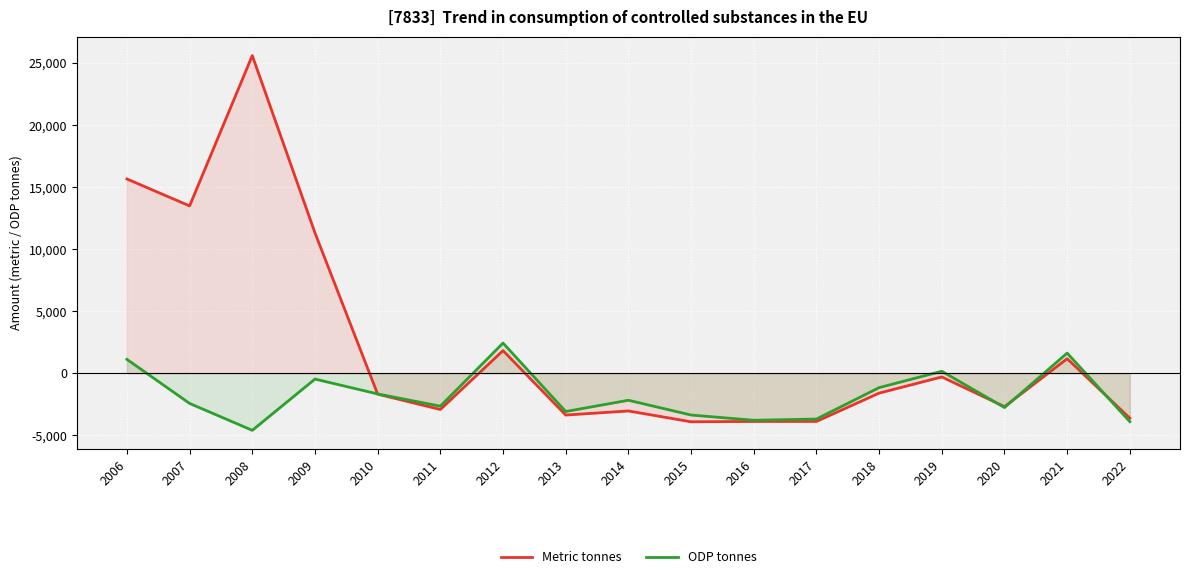

Does the chart display data point markers on the line(s)?

No